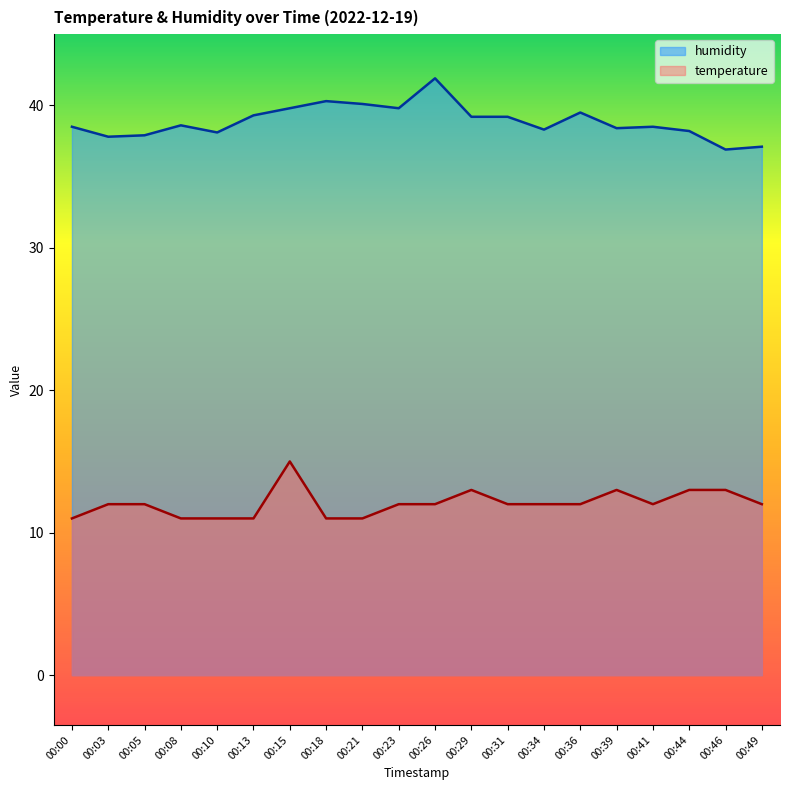

Reading right to left, extract all data points from this chart.

temperature: 12.0	13.0	13.0	12.0	13.0	12.0	12.0	12.0	13.0	12.0	12.0	11.0	11.0	15.0	11.0	11.0	11.0	12.0	12.0	11.0
humidity: 37.1	36.9	38.2	38.5	38.4	39.5	38.3	39.2	39.2	41.9	39.8	40.1	40.3	39.8	39.3	38.1	38.6	37.9	37.8	38.5